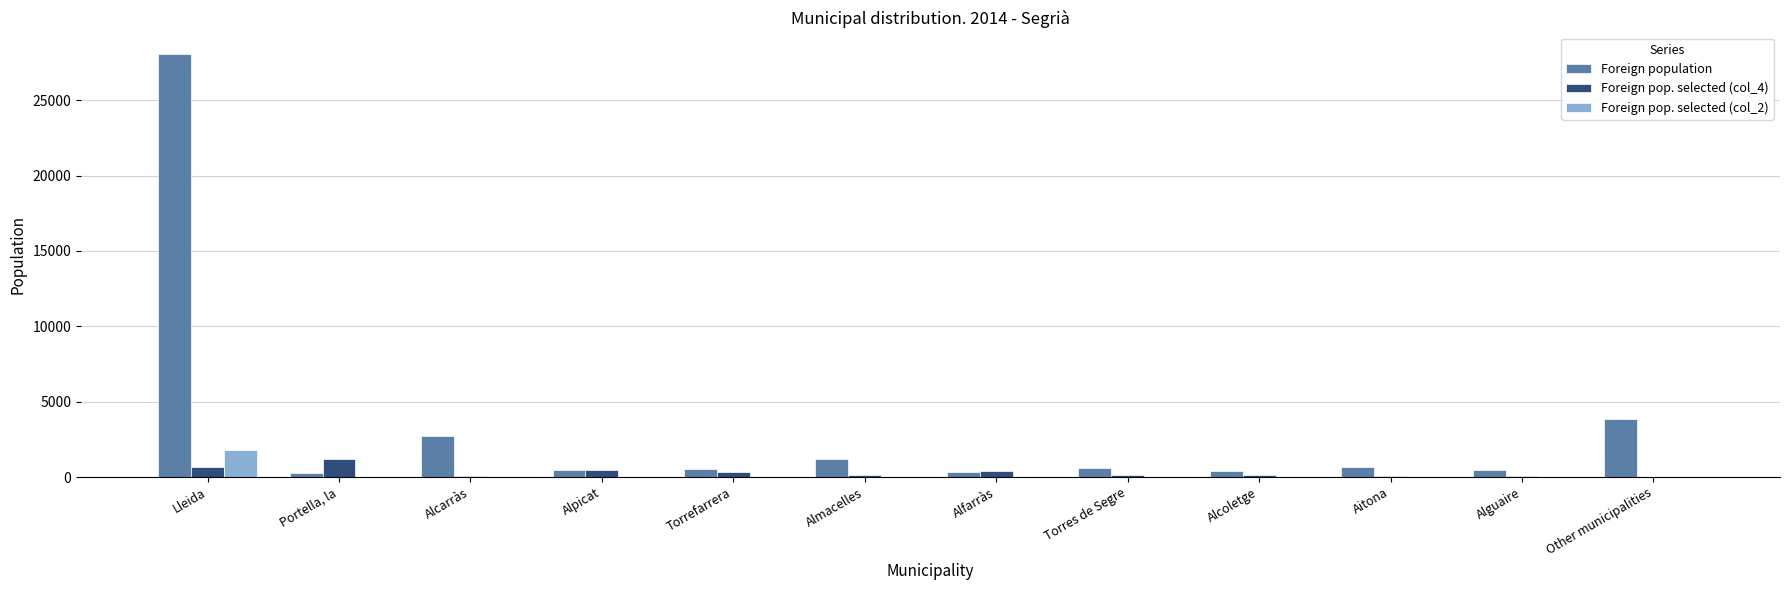

What is the sum of all Foreign population values?

39605